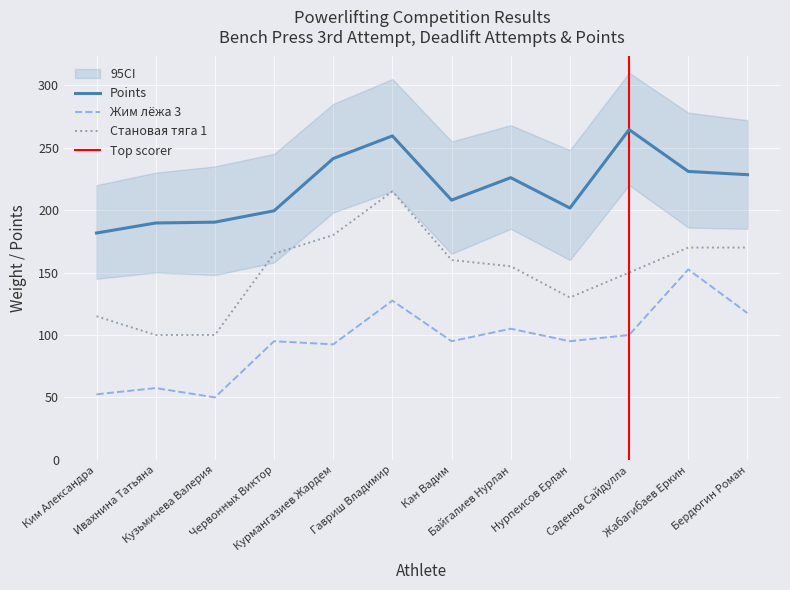

Rank the series by their maximum value, from highest to lowest.

points, Становая тяга 1, Жим лёжа 3